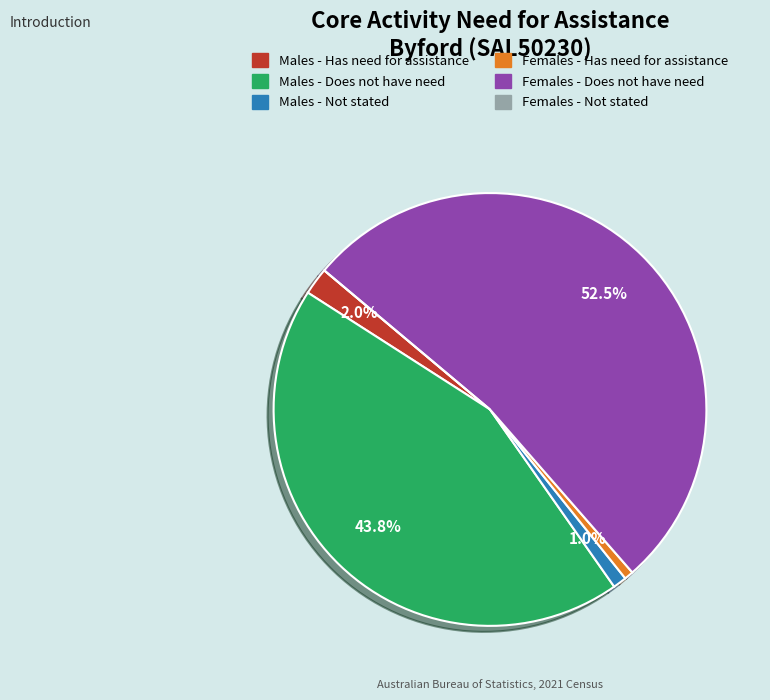

What portion of the pie excludes Males - Does not have need?

56.2%